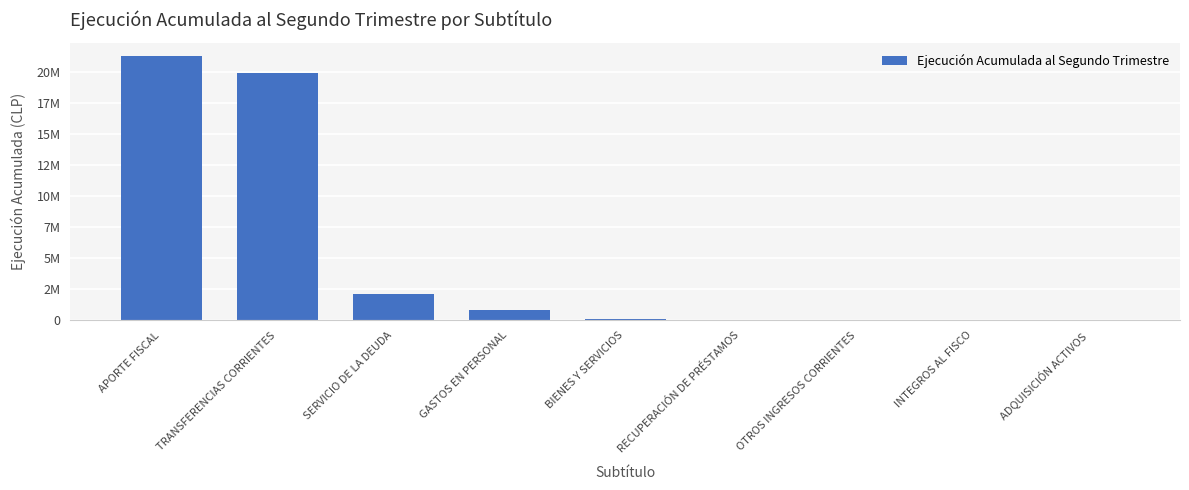

Reading right to left, extract all data points from this chart.

ADQUISICIÓN ACTIVOS=0	INTEGROS AL FISCO=0	OTROS INGRESOS CORRIENTES=0	RECUPERACIÓN DE PRÉSTAMOS=0	BIENES Y SERVICIOS=76942	GASTOS EN PERSONAL=843537	SERVICIO DE LA DEUDA=2136474	TRANSFERENCIAS CORRIENTES=19966053	APORTE FISCAL=21342027